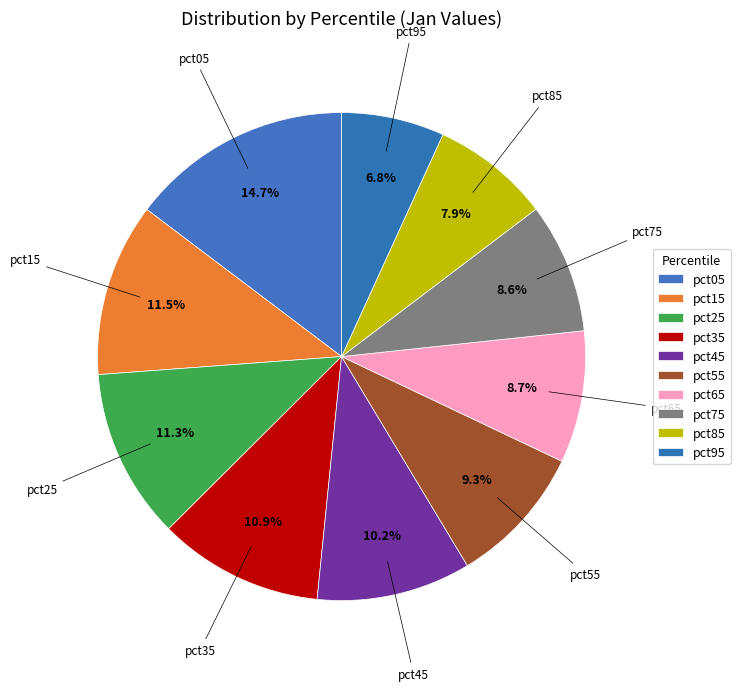

Count the number of slices in the pie.

10